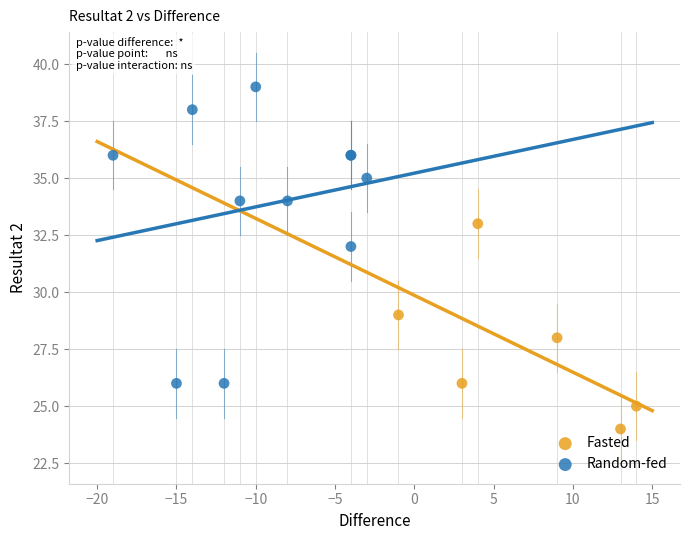

Which series has the widest spread of Y values?

Random-fed